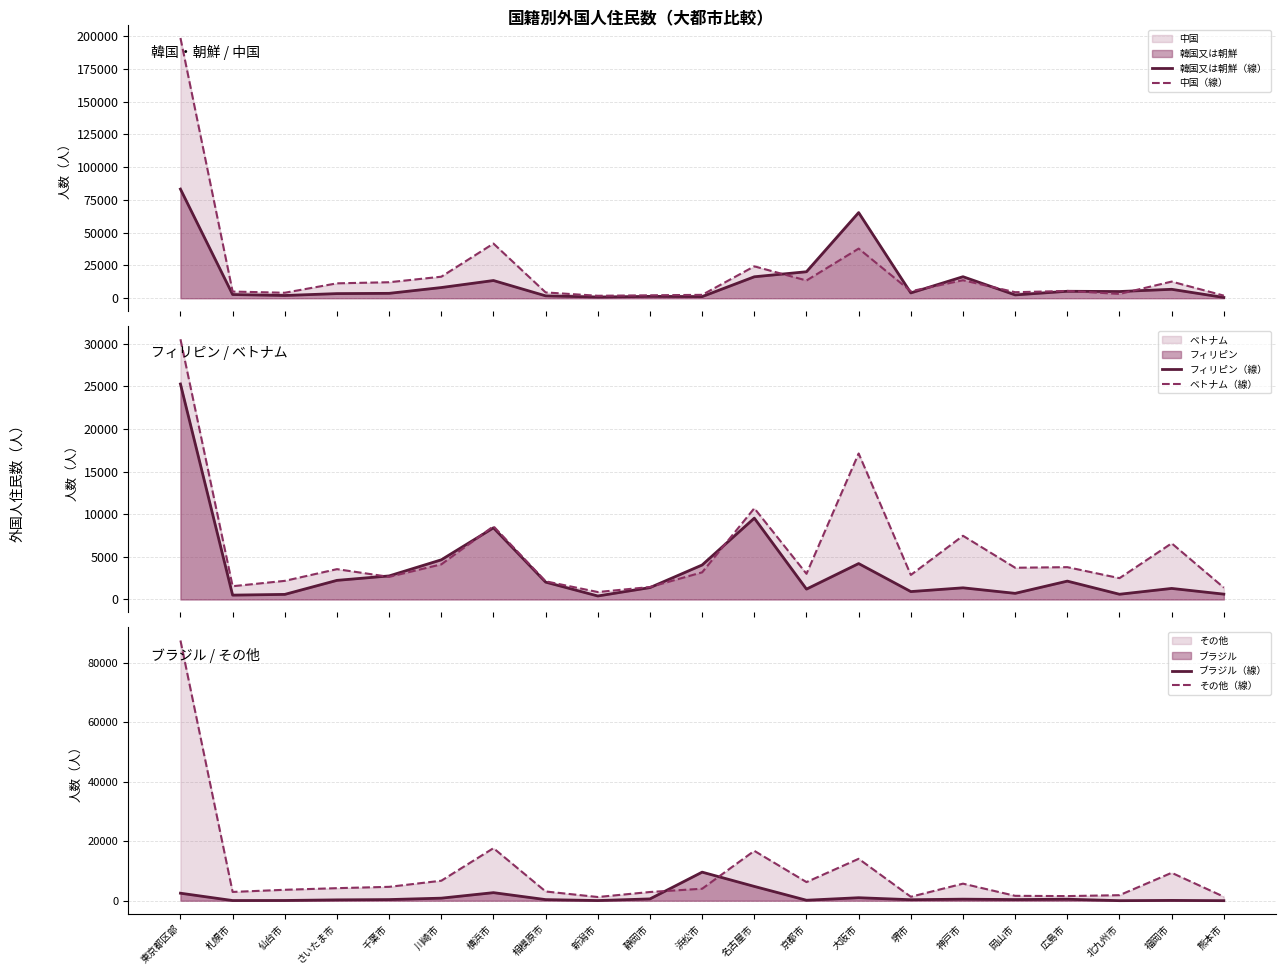

Between 川崎市 and 福岡市, which series saw the biggest shift?

中国（線）